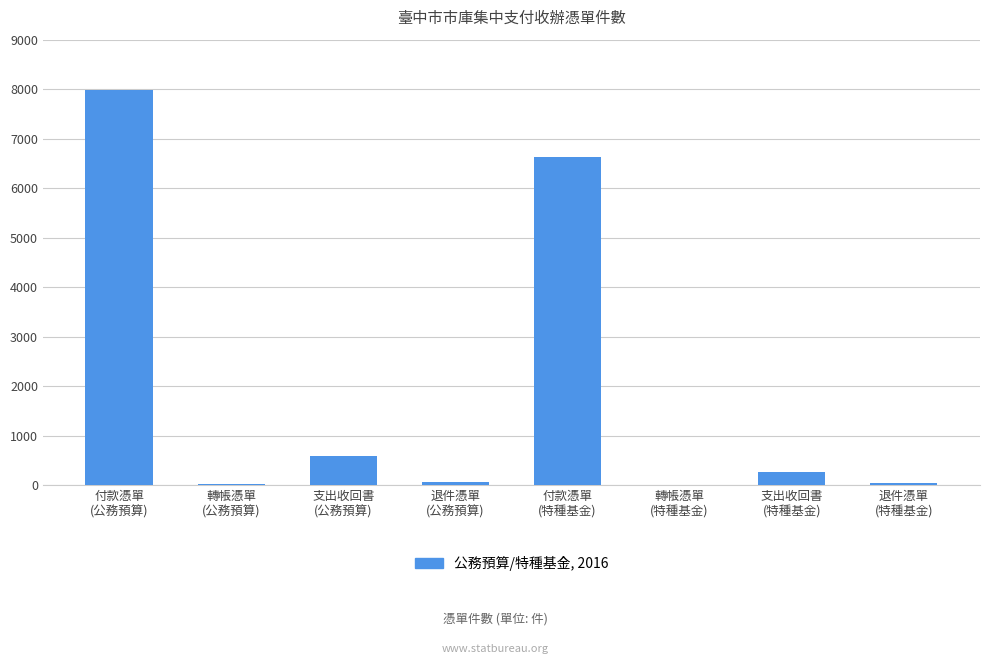

What is the maximum value shown in the chart?

7975